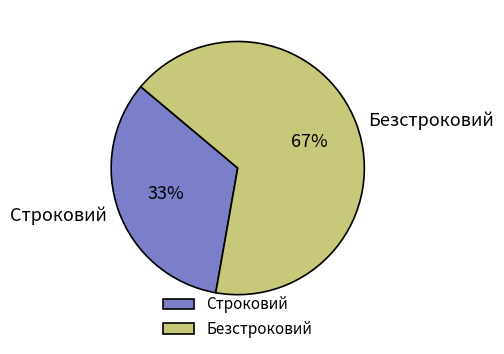

To the nearest percent, what is the combined percentage of Строковий and Безстроковий?

100%